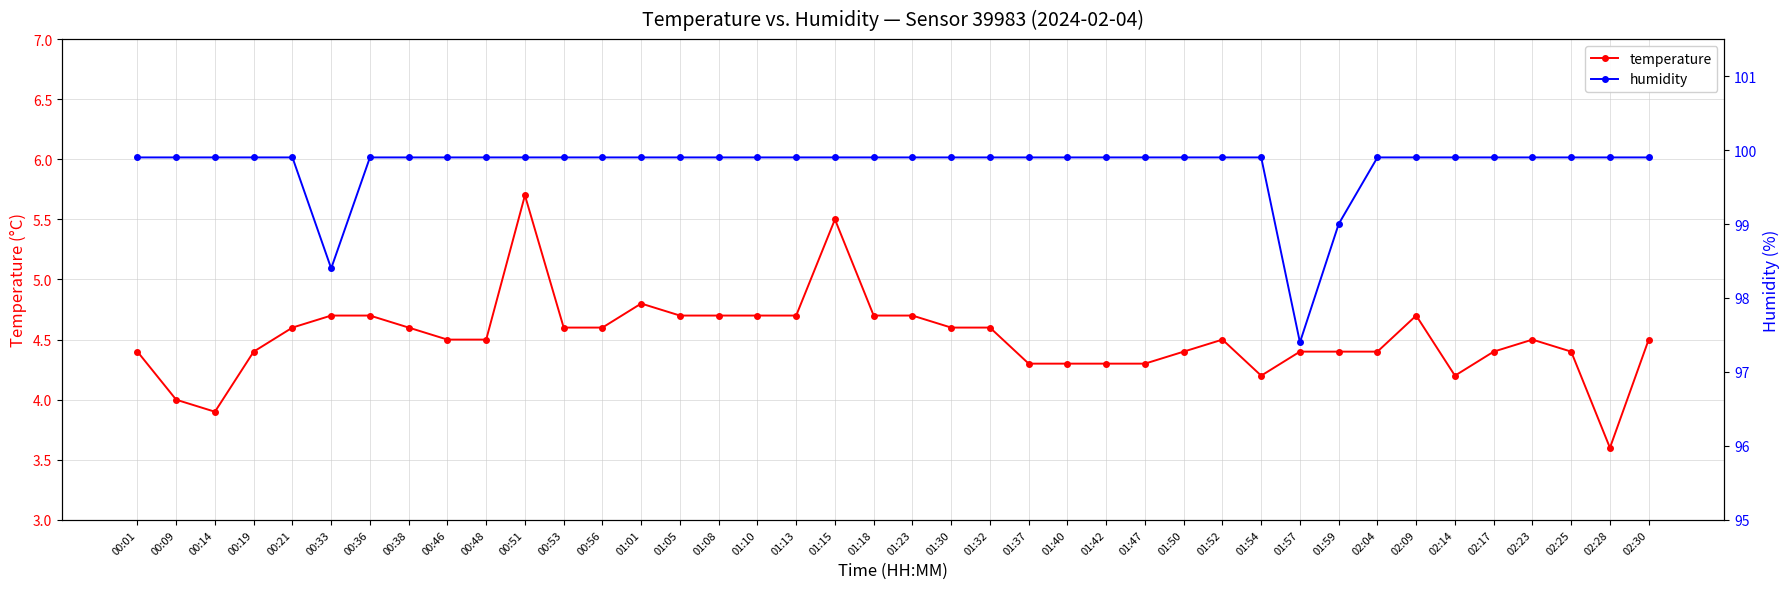

At which category is the sum across all series the highest?

00:51